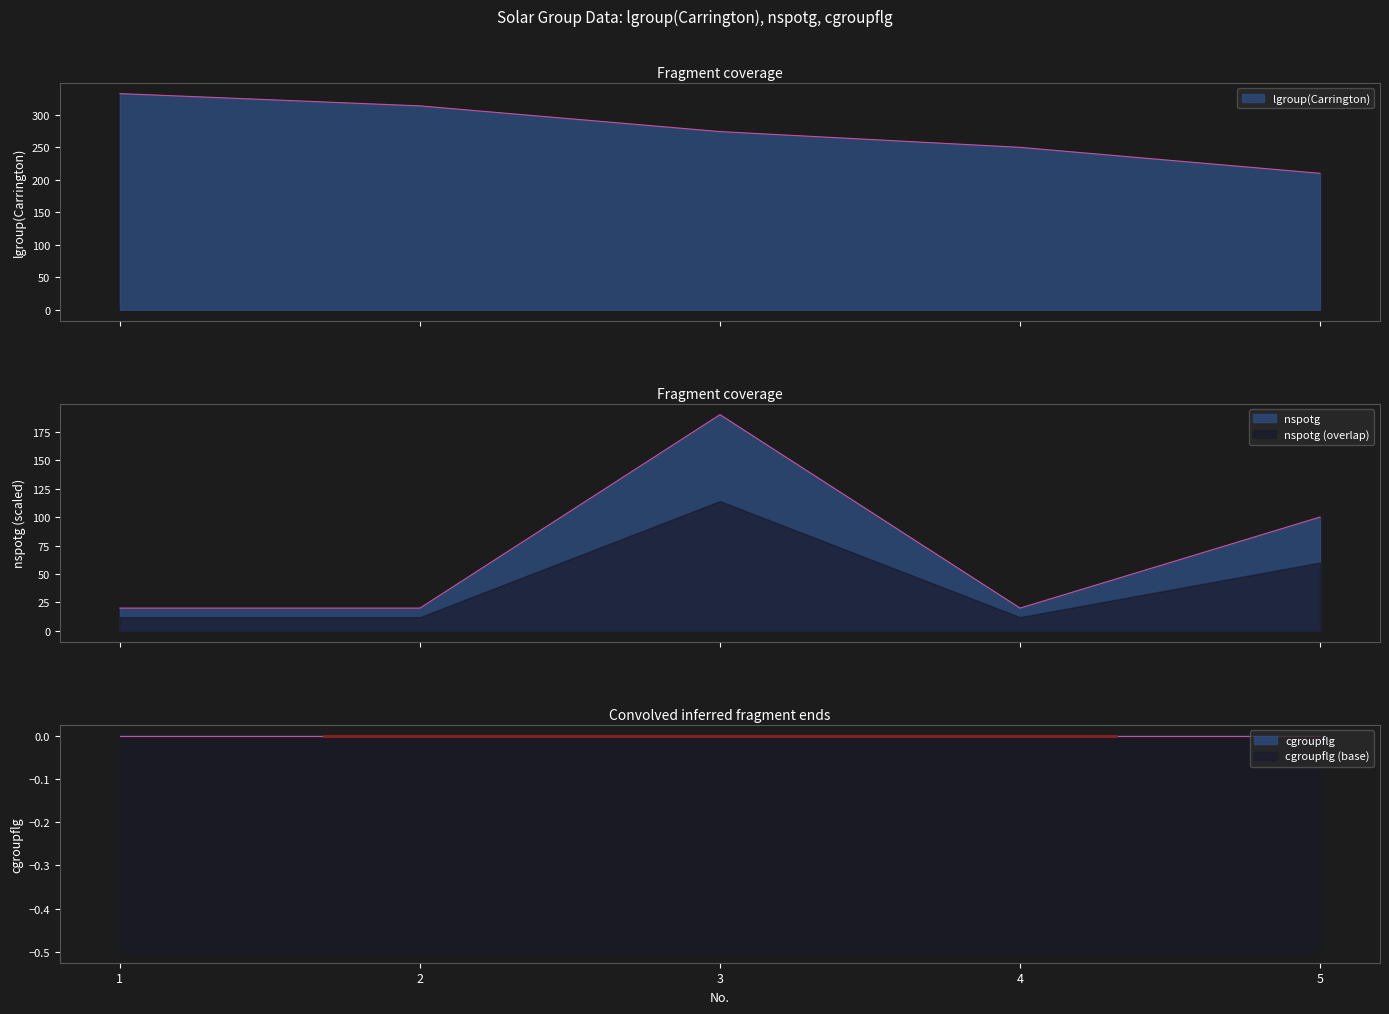

What value does the lgroup(Carrington) series have at 5?

210.1